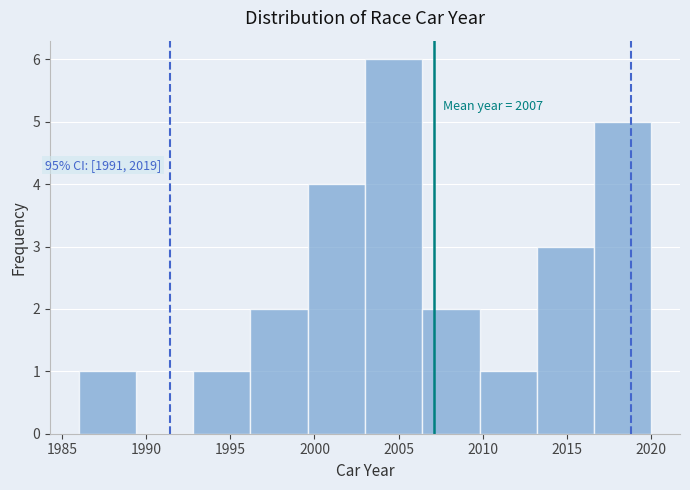

Over which range of the x-axis is the bar tallest?

2003.0 to 2006.4